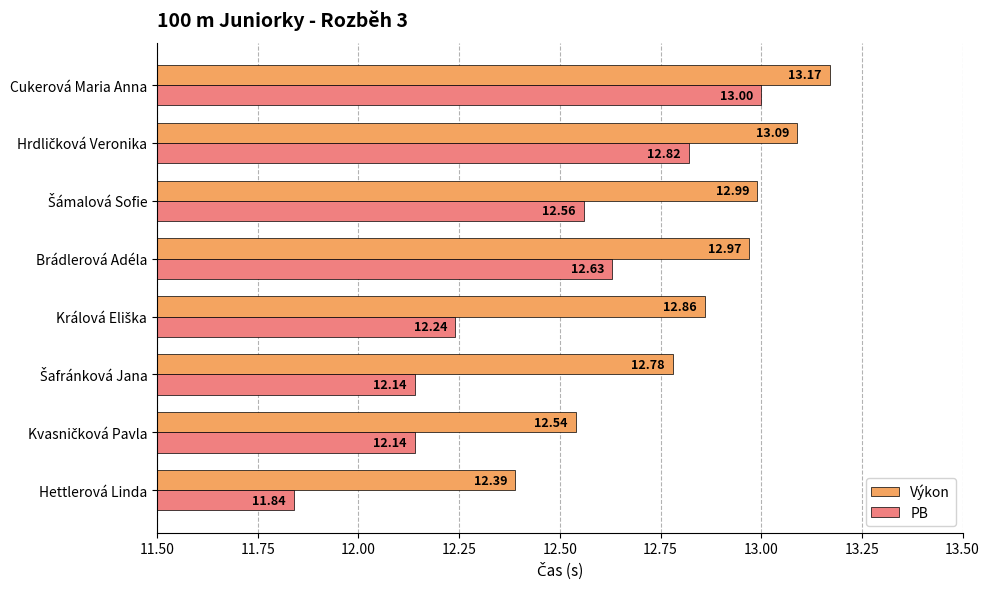

Rank the series at Brádlerová Adéla from highest to lowest value.

Výkon, PB